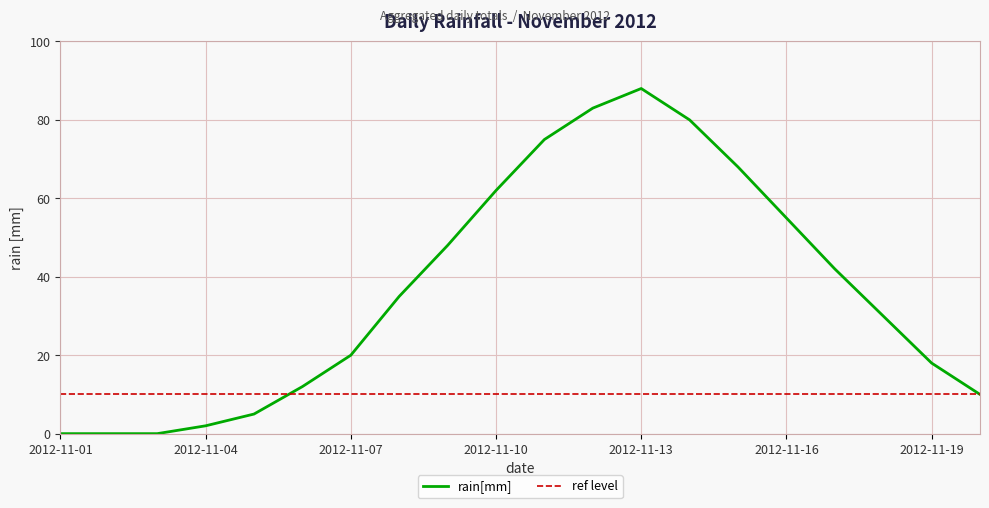

What are all the series names shown in the legend?

rain[mm], ref level